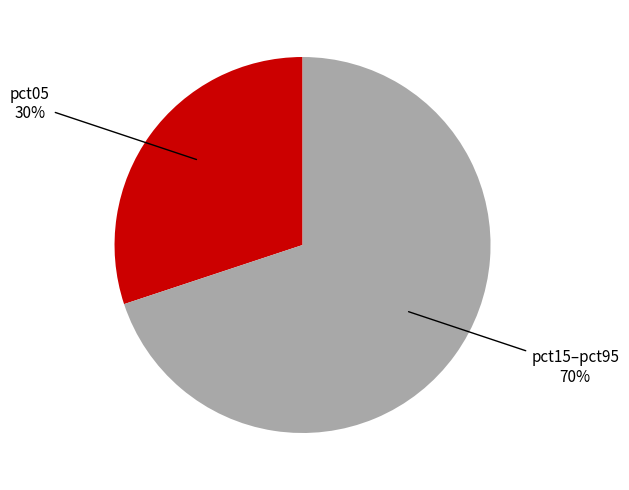

Does any single category account for the majority?

Yes